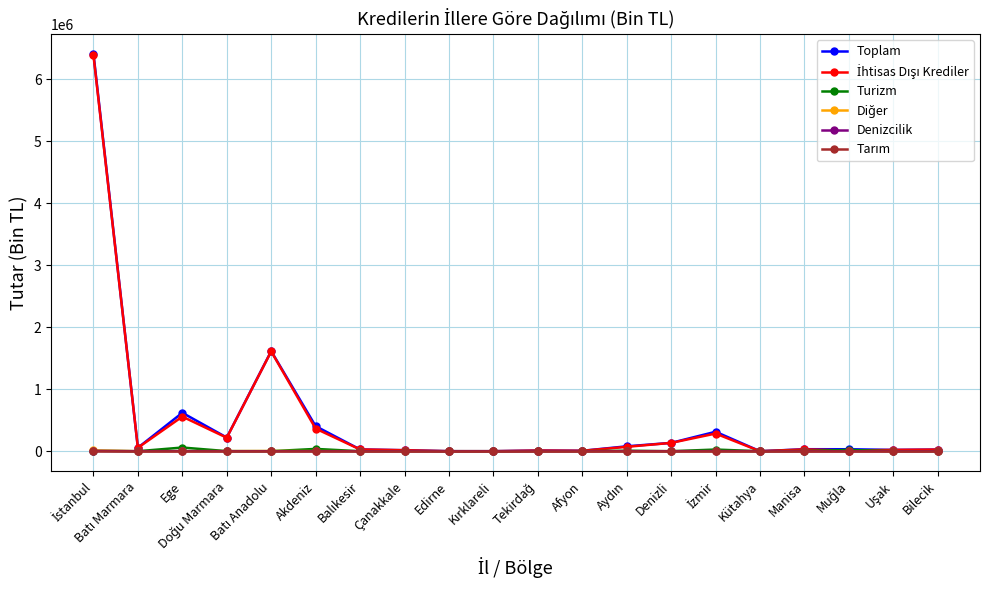

How many lines are shown in the chart?

6